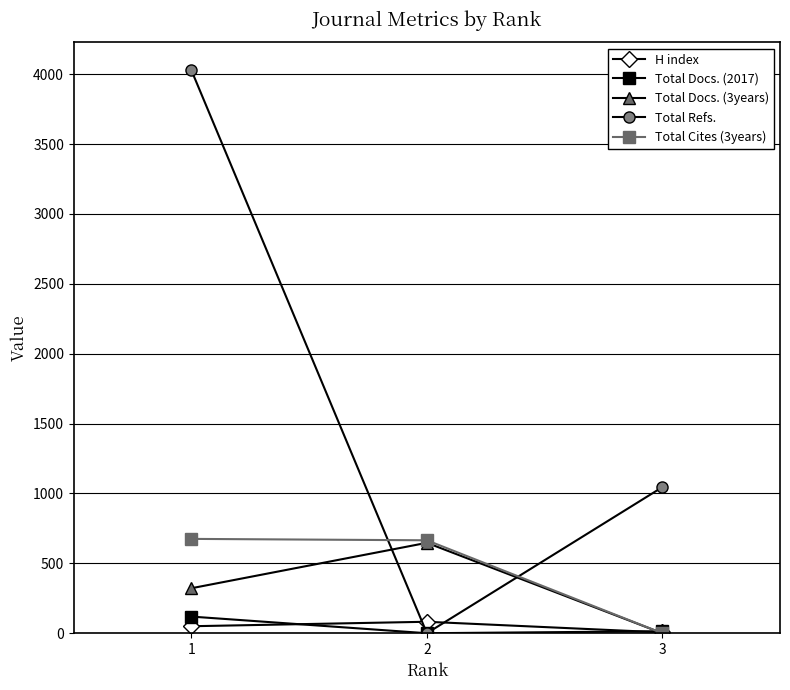

What is the spread (max minus min) of values at 3?

1045